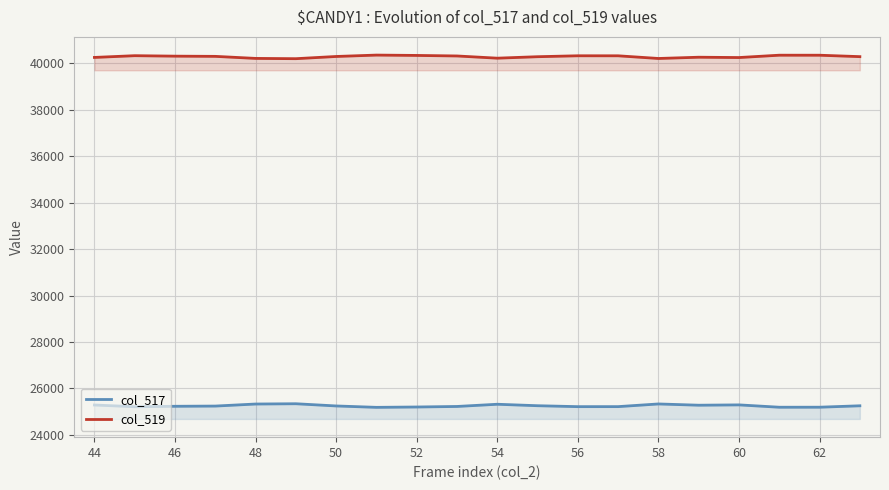

What is the maximum value for col_519?

40347